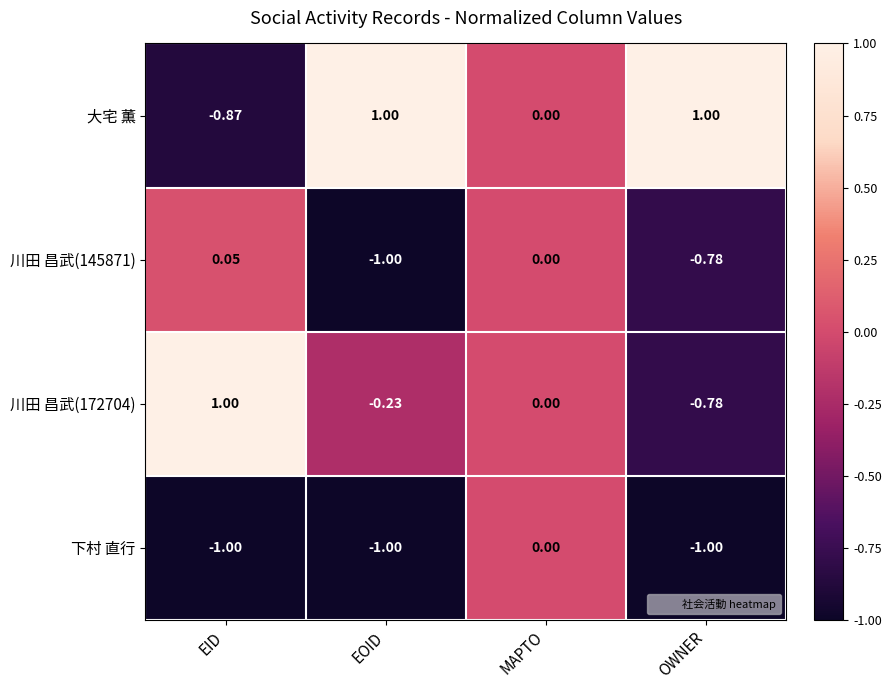

Where is 川田 昌武(145871) nearest to the value 0?

MAPTO